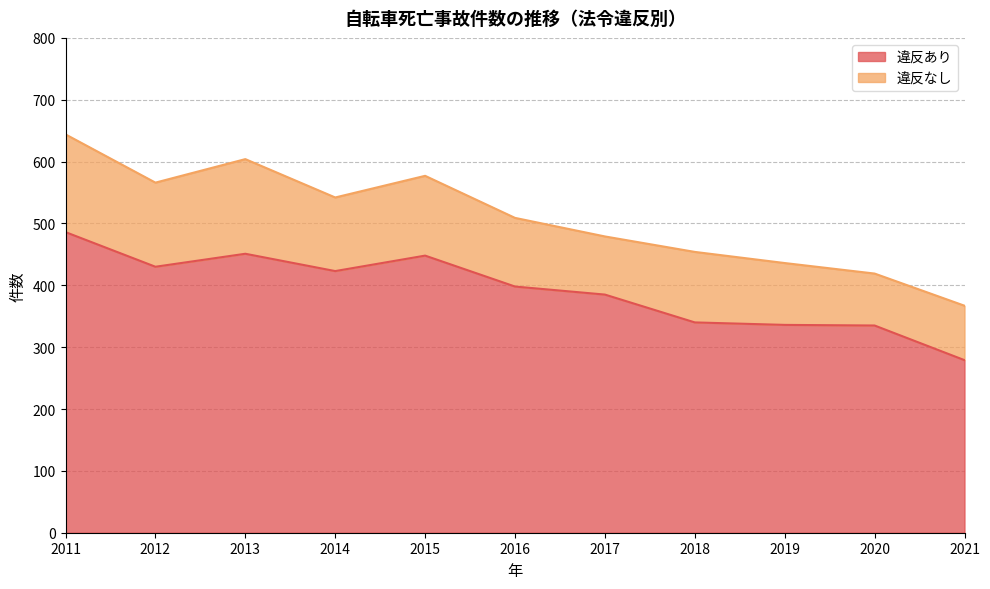

Rank the categories by value from lowest to highest.

2021, 2020, 2019, 2018, 2017, 2016, 2014, 2012, 2015, 2013, 2011